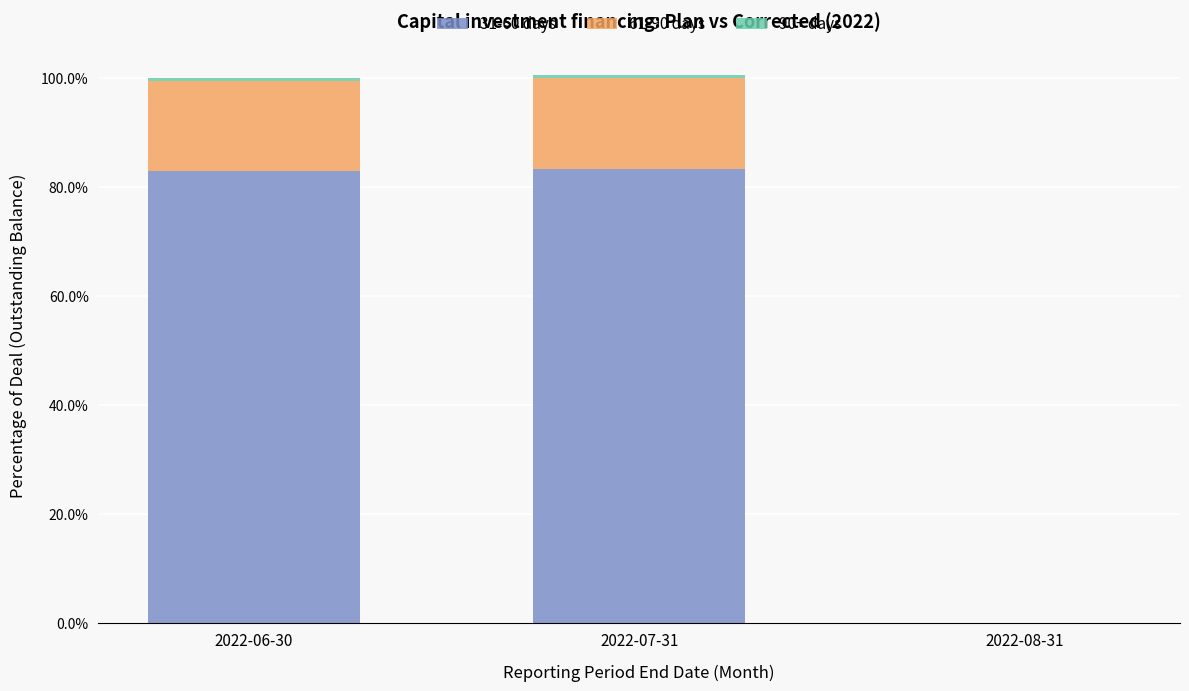

Is it true that 31-60 days equals 82.9 at 2022-06-30?

True